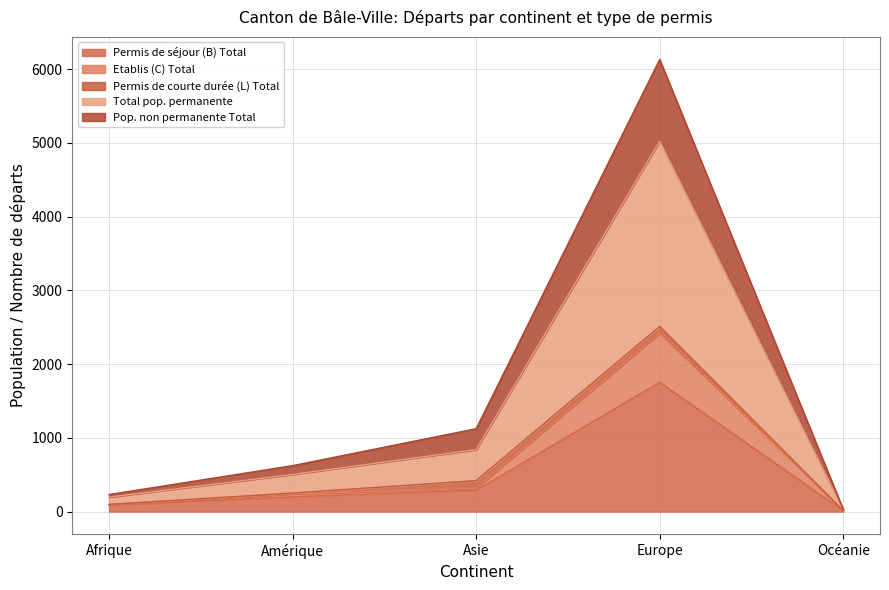

Does the chart display data point markers on the line(s)?

No